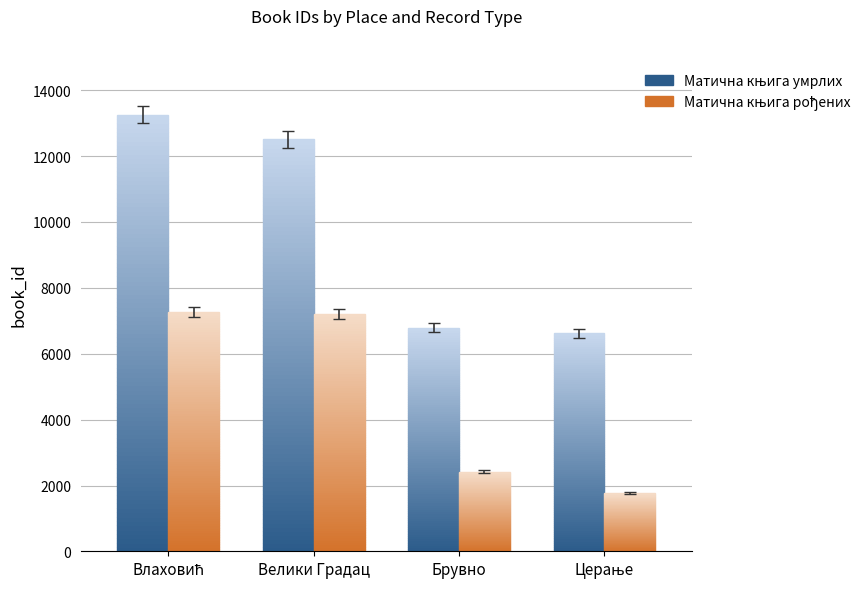

The Матична књига рођених series shows 3511 at Брувно. True or false?

False